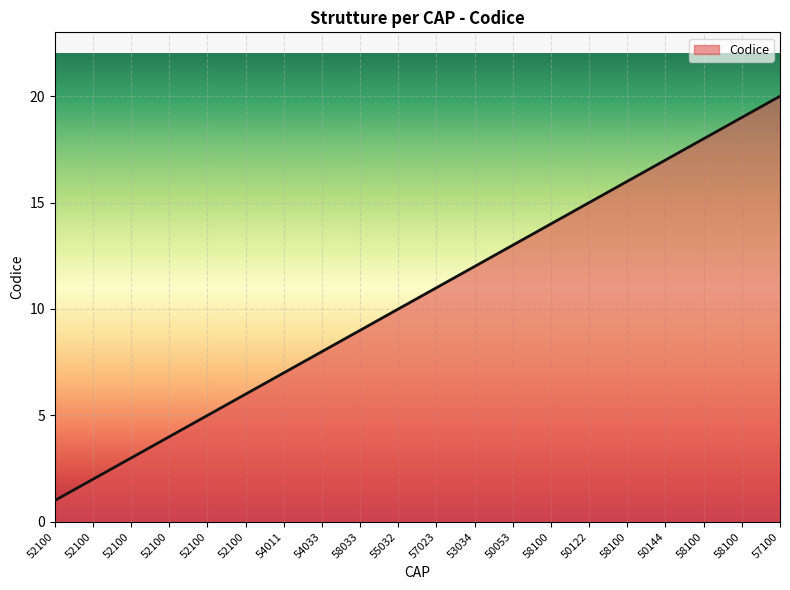

How many lines are shown in the chart?

1